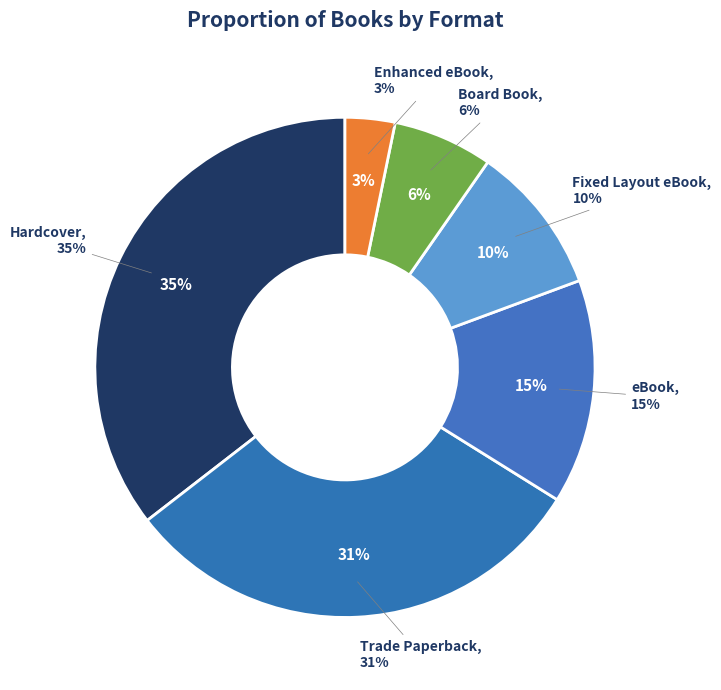

Which slice is the largest?

Hardcover